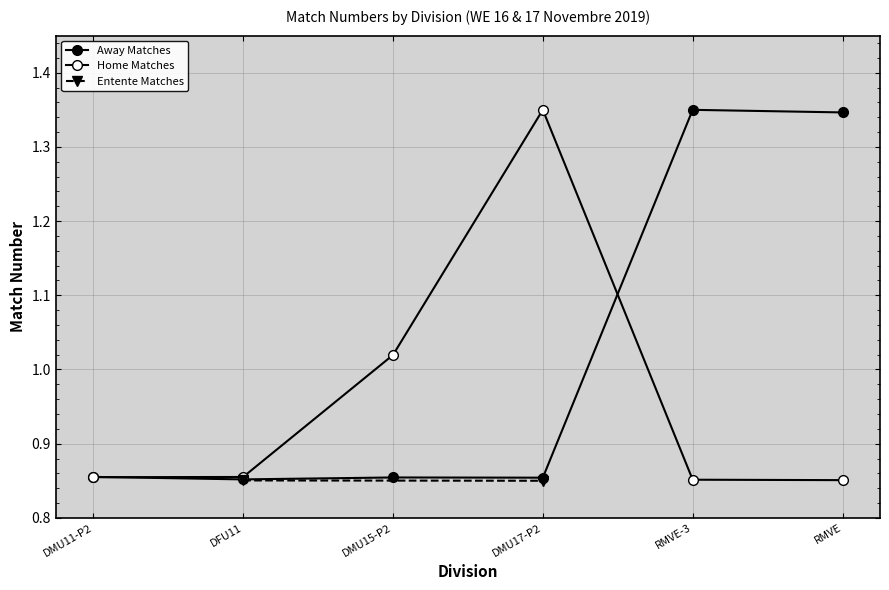

What is the label of the 4th point from the right?

DMU15-P2